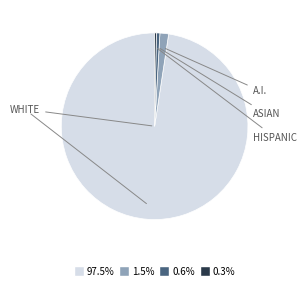

Is there any slice that represents more than half of the pie?

Yes